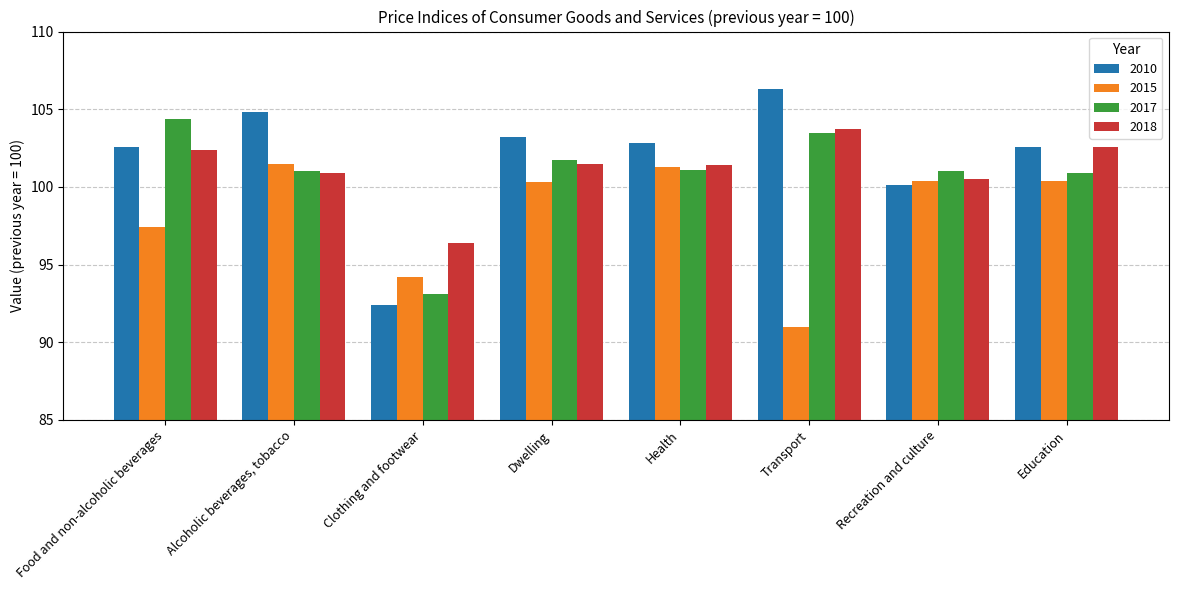

What is the sum of the 2010 values at Education and Food and non-alcoholic beverages?

205.2